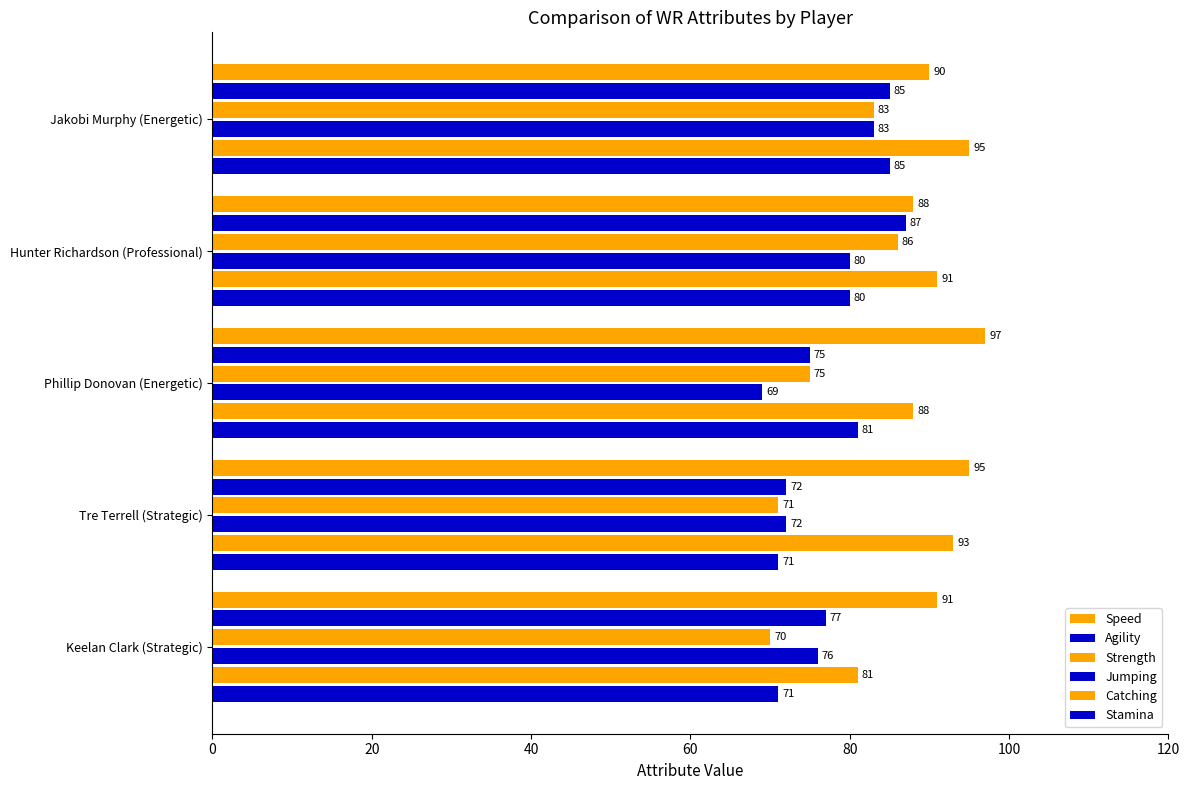

How many series are shown in this chart?

6